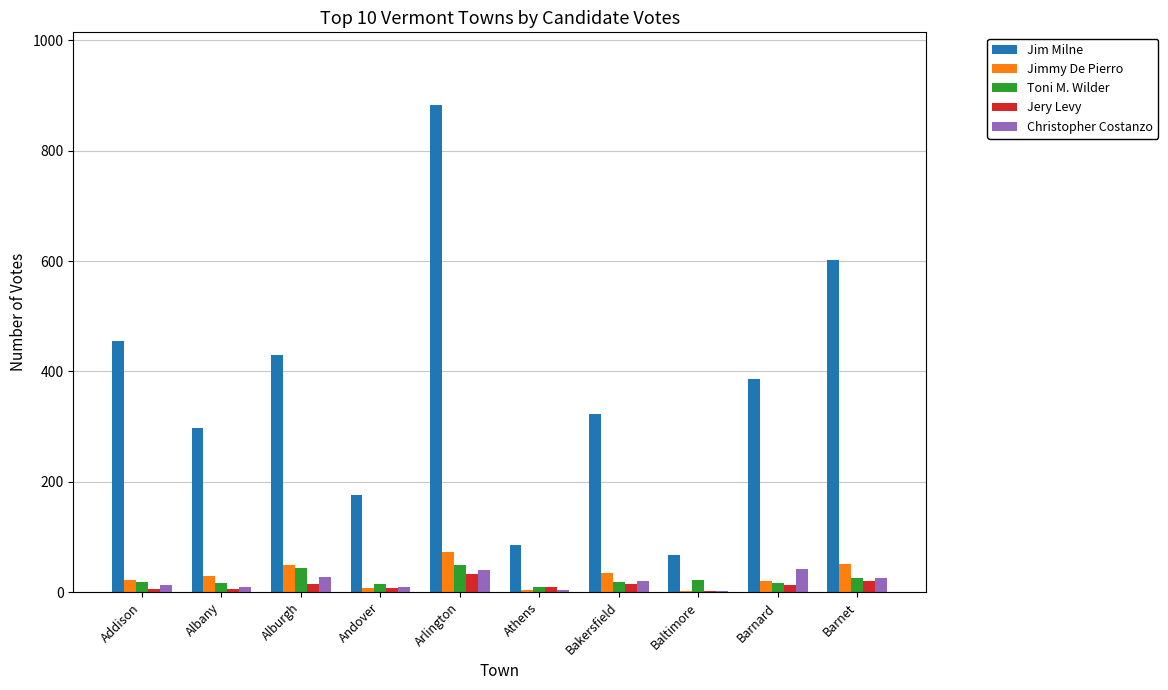

What is the maximum value shown in the chart?

882